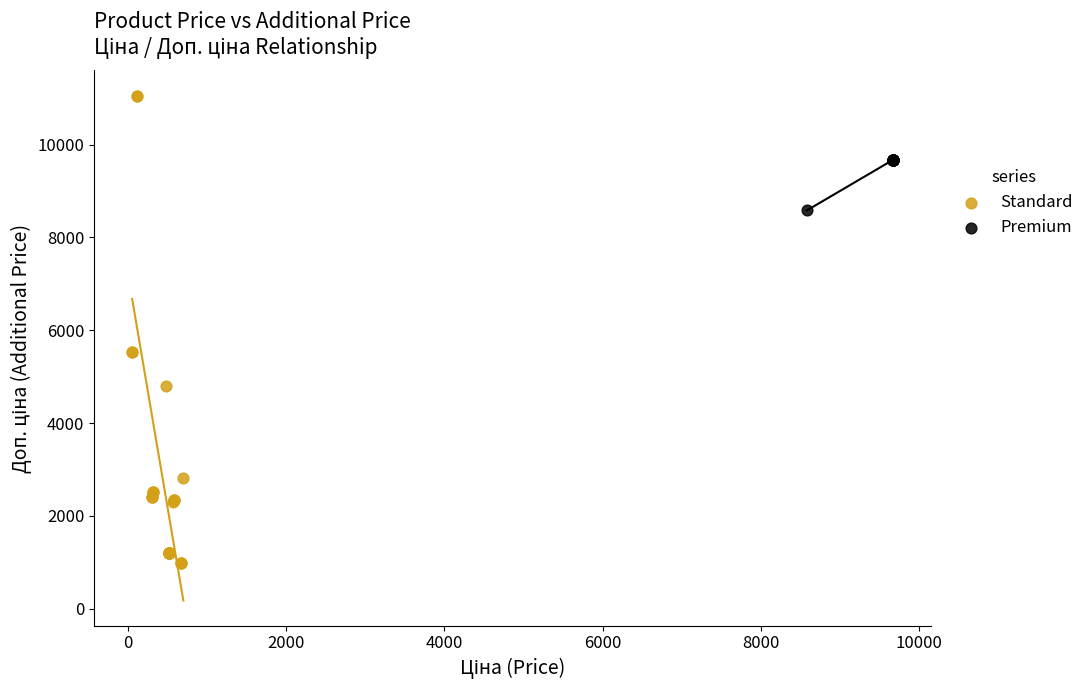

What are all the series names shown in the legend?

Standard, Premium